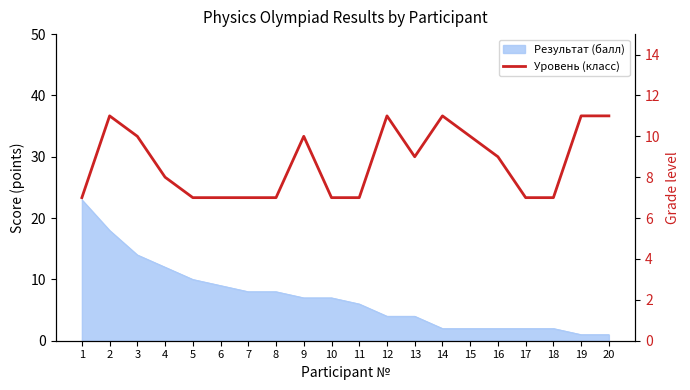

The chart shows a value of 3 at 11. True or false?

False